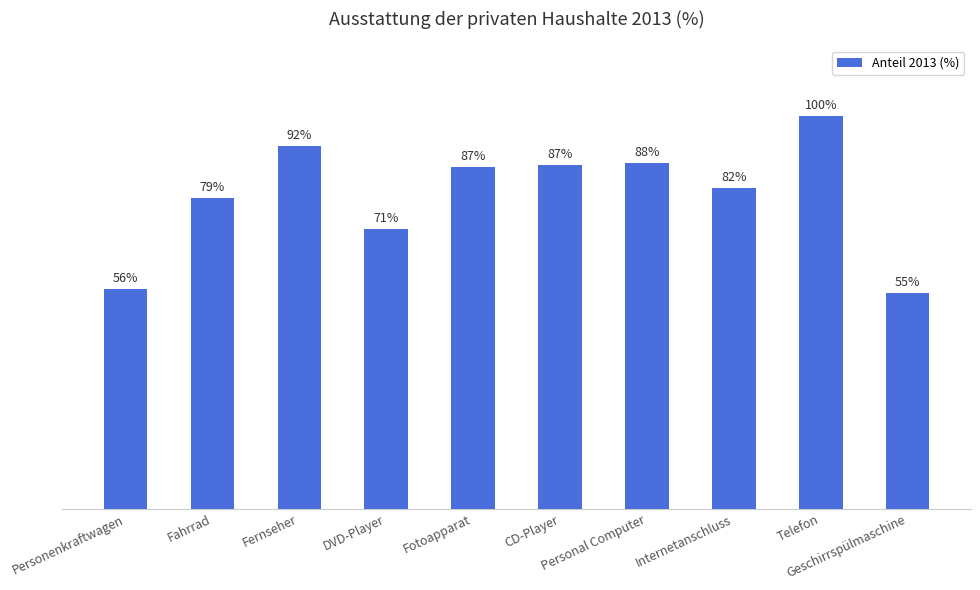

Reading left to right, list all the values displayed in this chart.

55.9	79.1	92.2	71.2	86.9	87.4	87.8	81.6	99.8	54.8